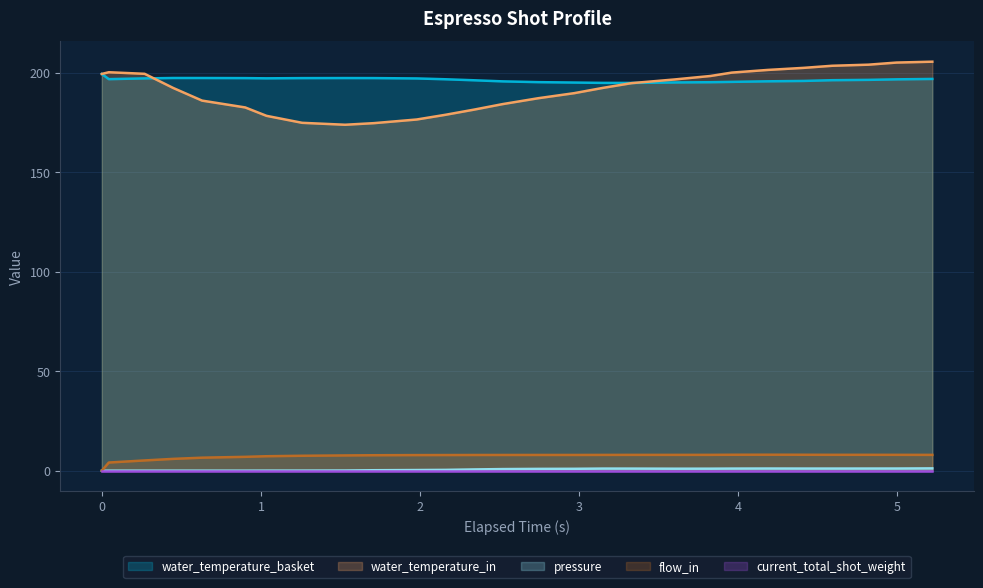

What is the difference between the flow_in values at 1.035 and 0.0?

7.3